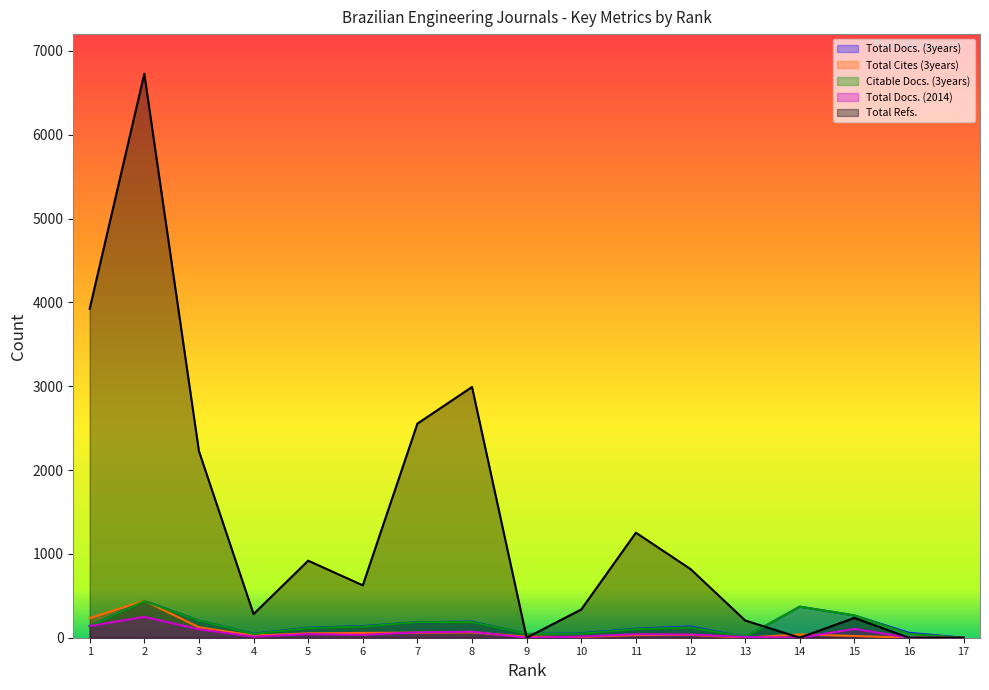

At which category is the sum across all series the highest?

2